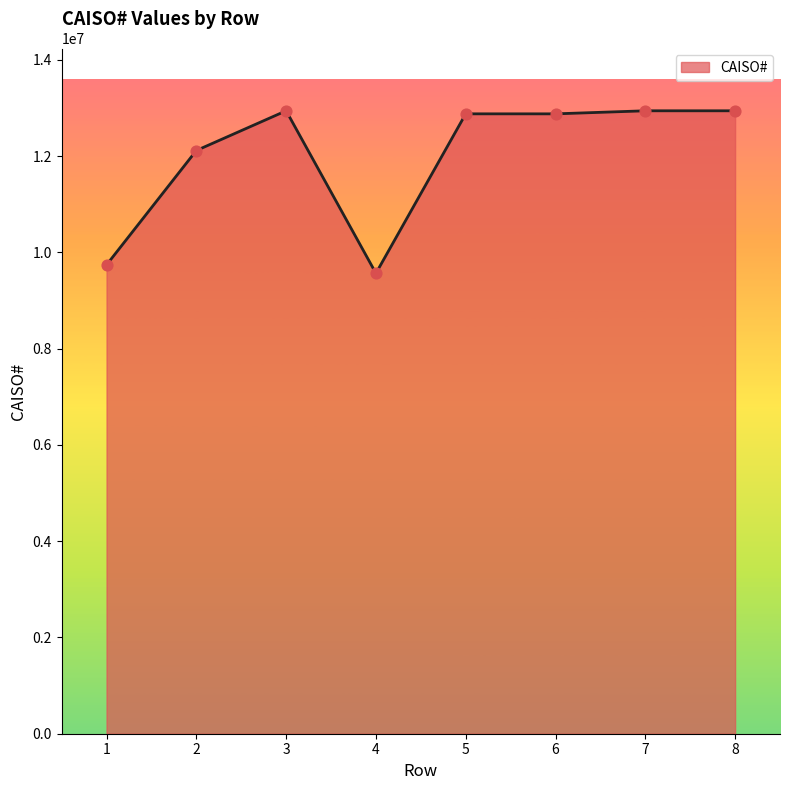

What is the change in value from 2 to 6?

+761600